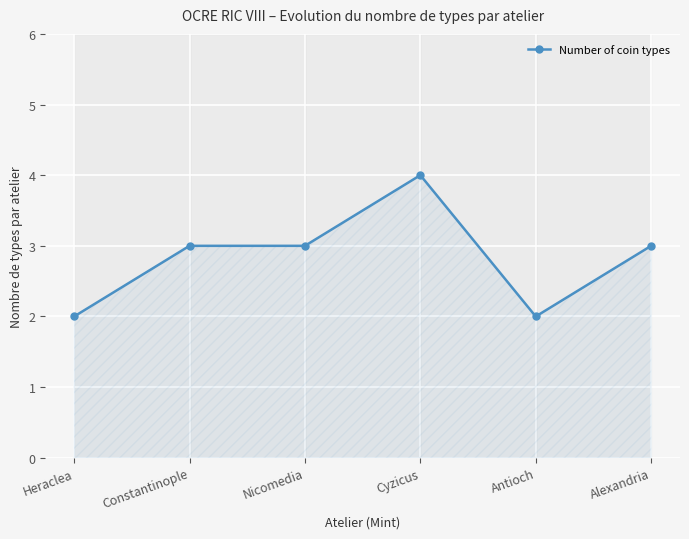

Which has a higher value, Heraclea or Nicomedia?

Nicomedia